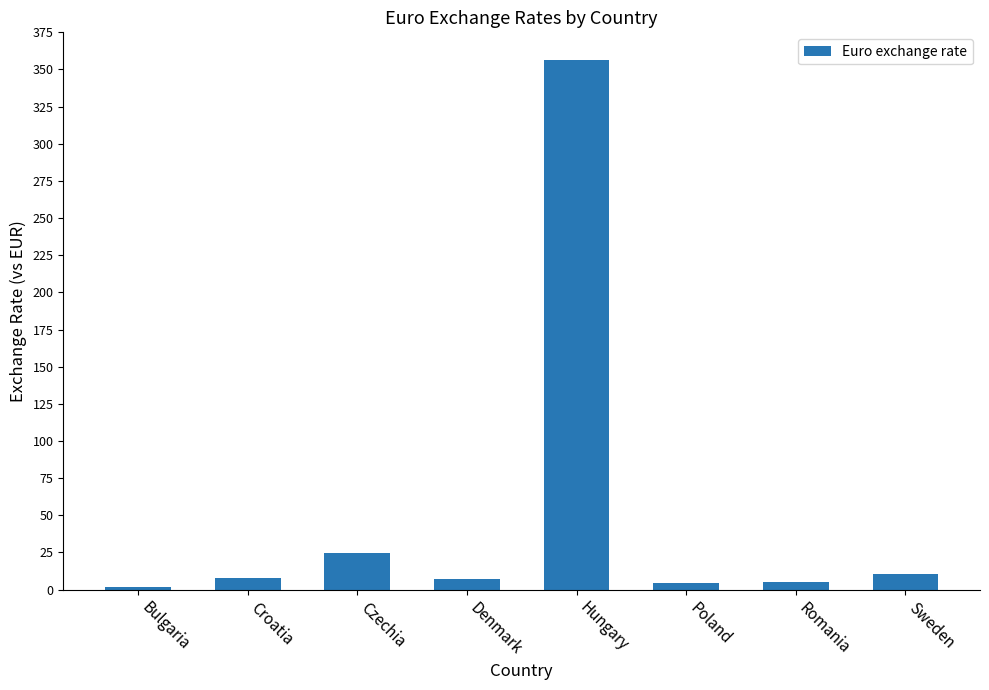

What value does the data have at Hungary?

356.1